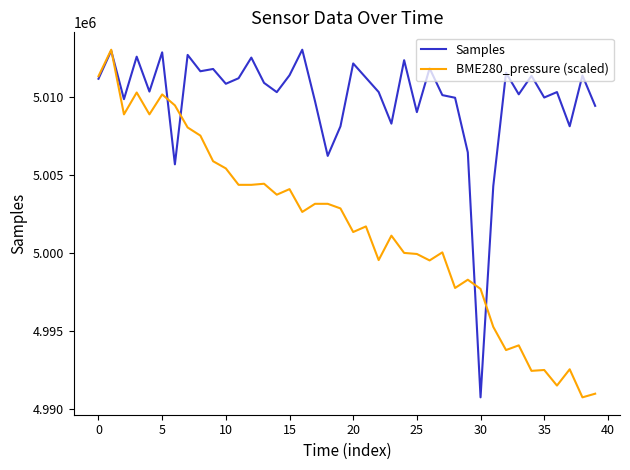

In Samples, how many points are lower than both neighbors (excluding endpoints)?

13